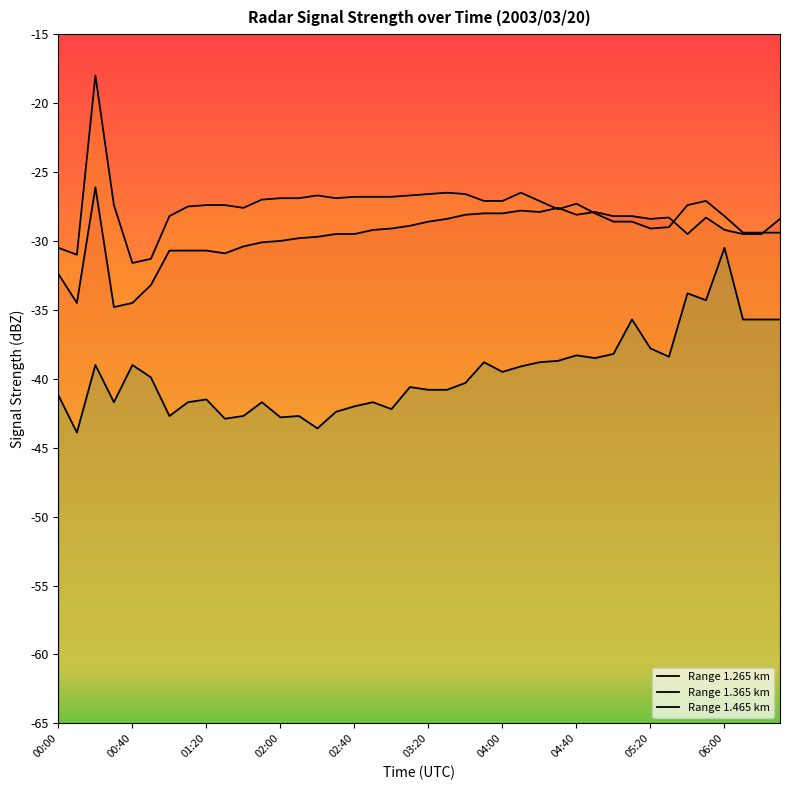

True or false: Range 1.465 km and Range 1.365 km intersect in this chart.

False